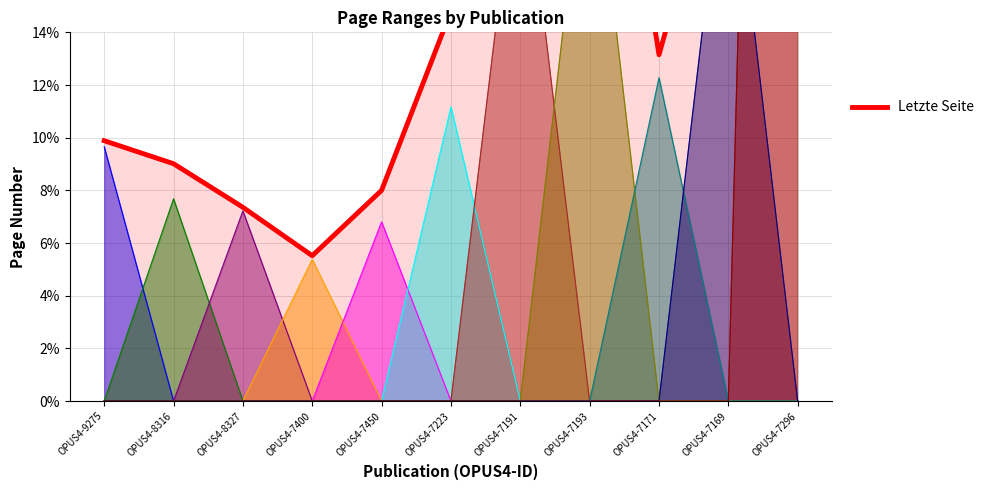

Does the chart have visible grid lines?

Yes